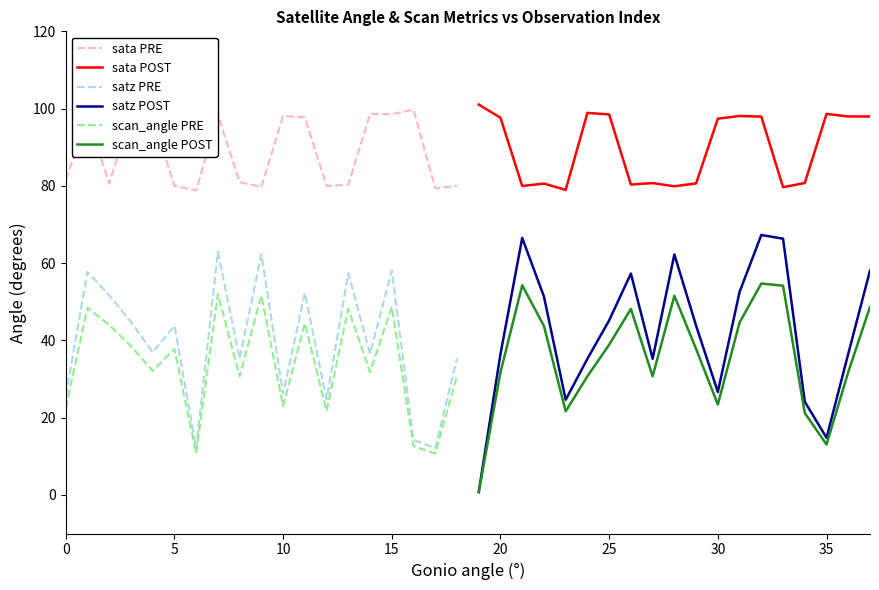

Rank the series by their maximum value, from lowest to highest.

scan_angle PRE, scan_angle POST, satz PRE, satz POST, sata PRE, sata POST